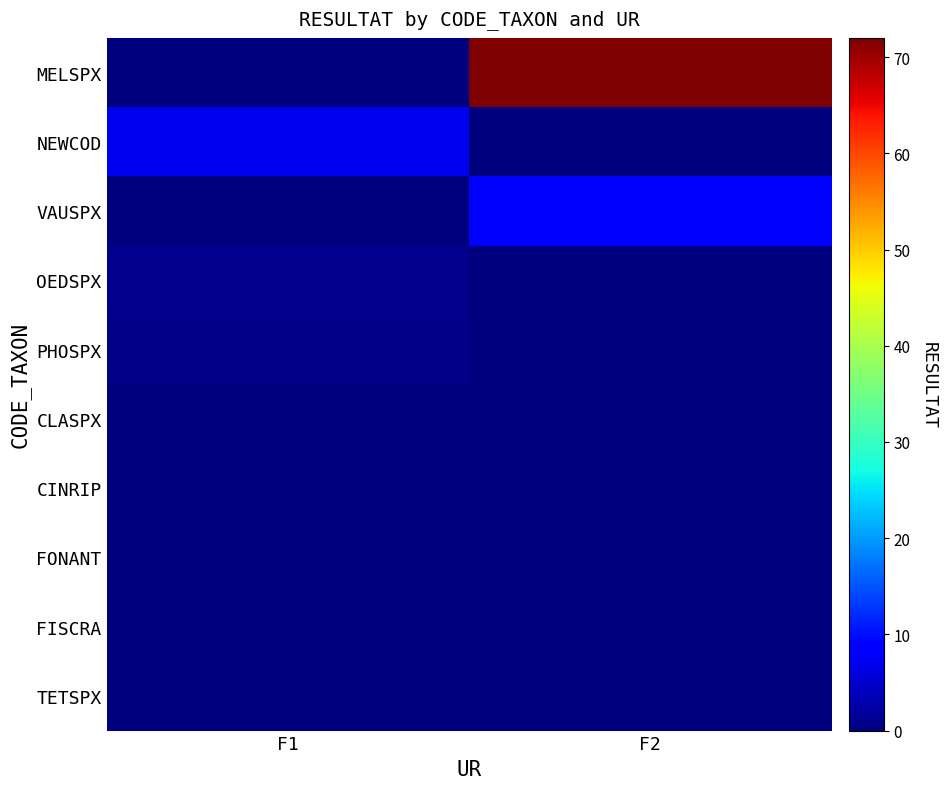

Reading left to right, list all the values displayed in this chart.

MELSPX: F1=0.0	F2=72.0
NEWCOD: F1=7.2	F2=0.1
VAUSPX: F1=0.0	F2=8.0
OEDSPX: F1=1.0	F2=0.0
PHOSPX: F1=0.7	F2=0.1
CLASPX: F1=0.1	F2=0.0
CINRIP: F1=0.0	F2=0.0
FONANT: F1=0.0	F2=0.0
FISCRA: F1=0.0	F2=0.0
TETSPX: F1=0.0	F2=0.0